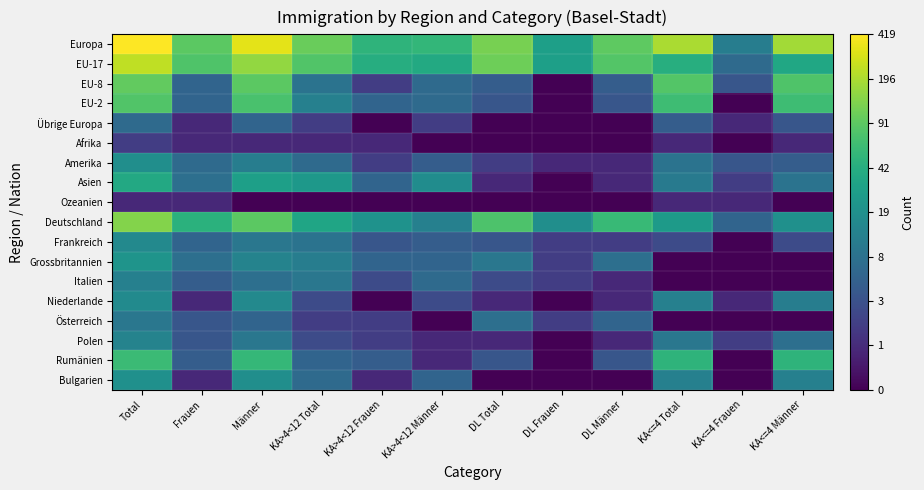

Between KA>4<12 Total and Männer, which is larger?

Männer